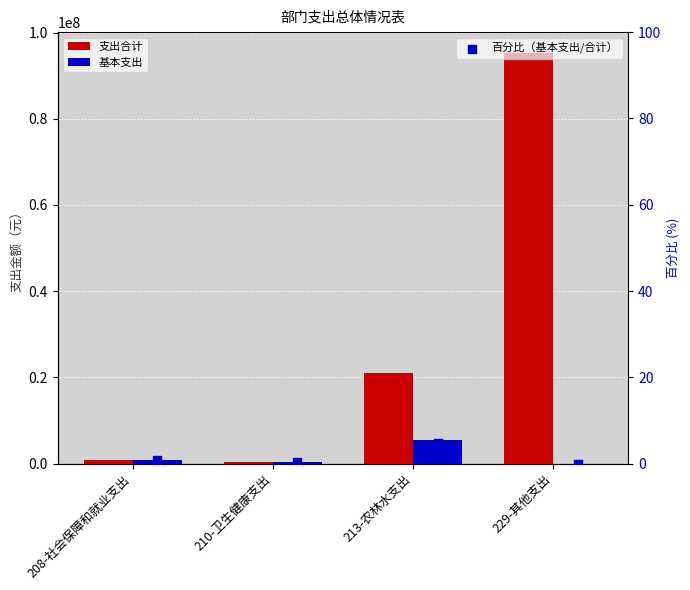

Which series has the largest total across all categories?

支出合计